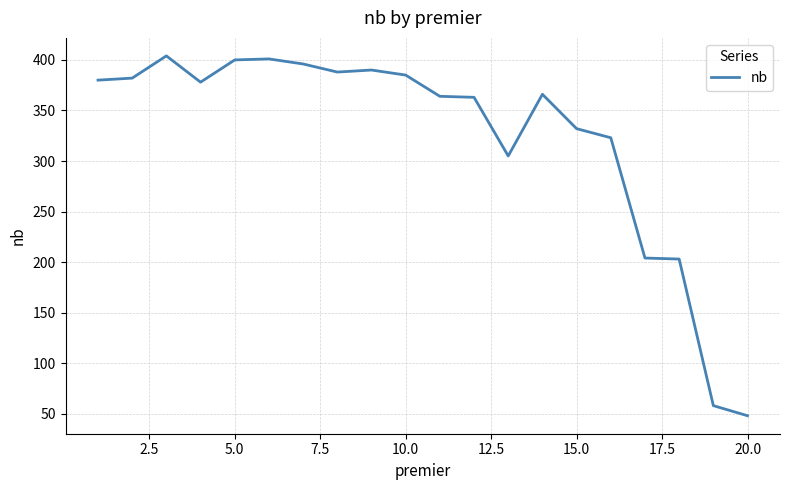

Does the chart have visible grid lines?

Yes